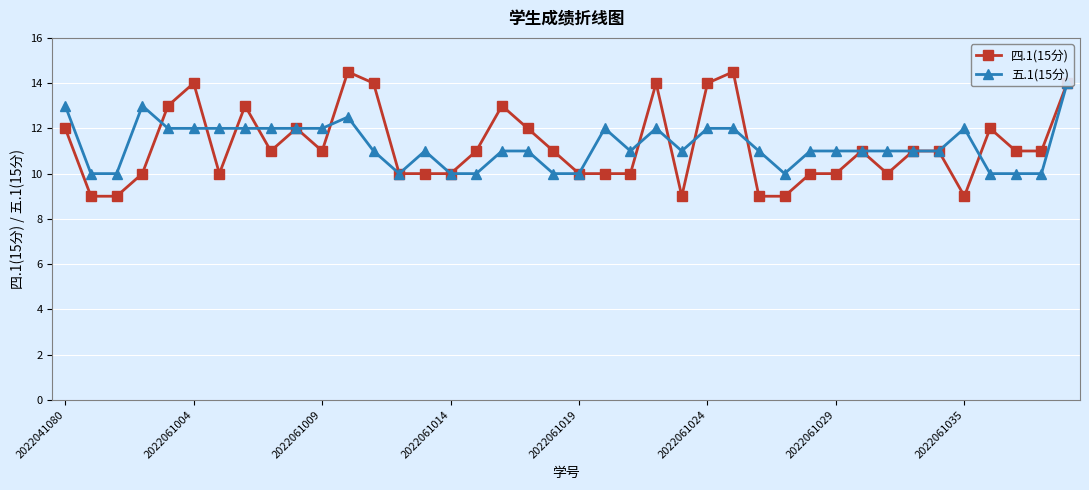

Count the number of data series in this chart.

2